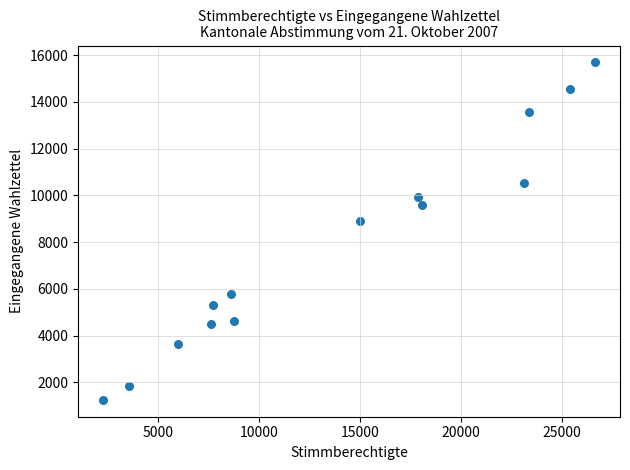

What is the range of X values (max minus min)?

24381